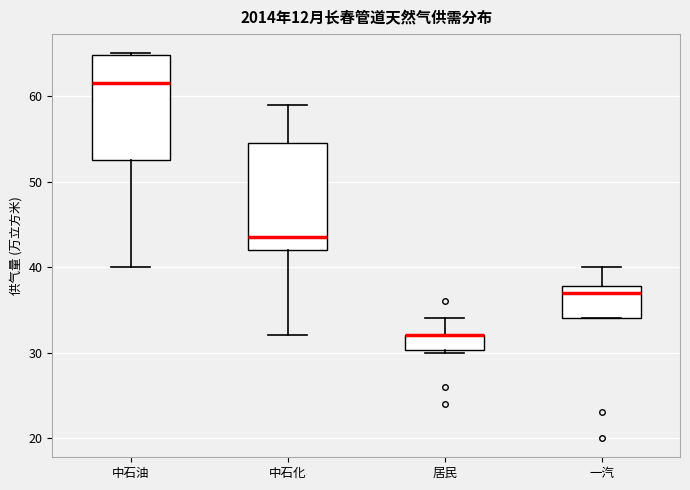

Reading left to right, transcribe this box plot: for each box, give where its median line is, the range the box spans, and where its two whiskers end, as read against the y-axis. The values are not printed on the chart, so give them approximately, as read against the axis.

中石油: median 62, box 53 to 65, whiskers 40 to 65
中石化: median 44, box 42 to 55, whiskers 32 to 59
居民: median 32 (drawn on the box's upper edge), box 30 to 32, whiskers 30 to 34
一汽: median 37, box 34 to 38, whiskers 34 to 40